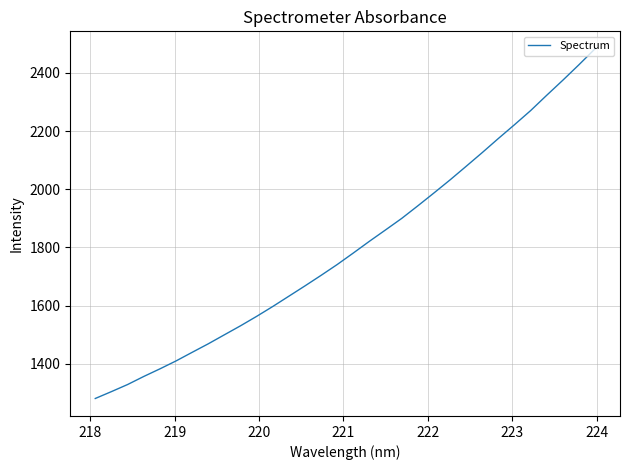

What is the difference between the maximum and minimum values?

1201.8